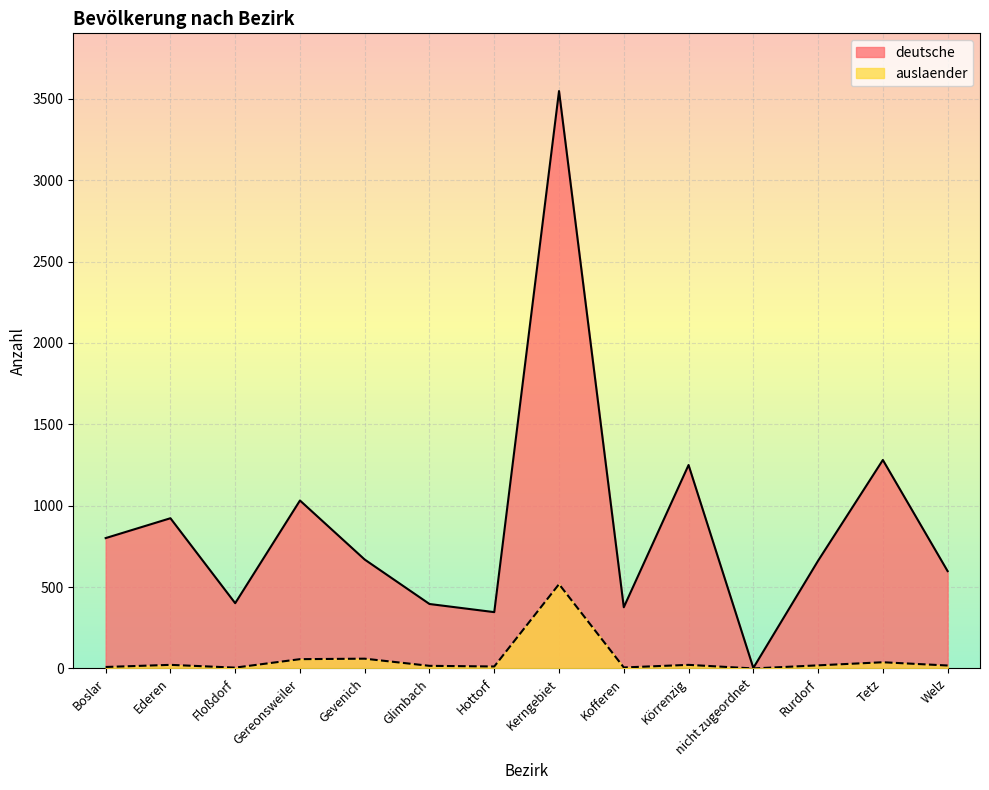

What is the label of the 6th point from the right?

Kofferen